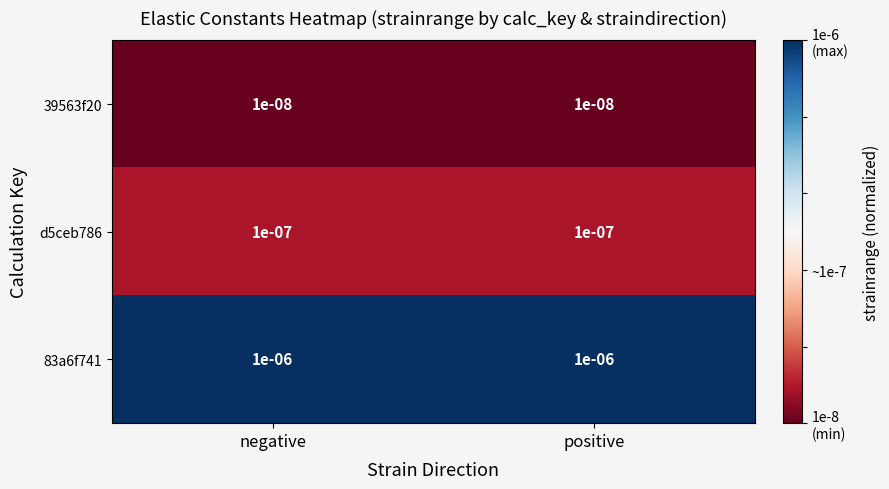

Is the value of 39563f20 at positive greater than the value of 83a6f741 at positive?

No